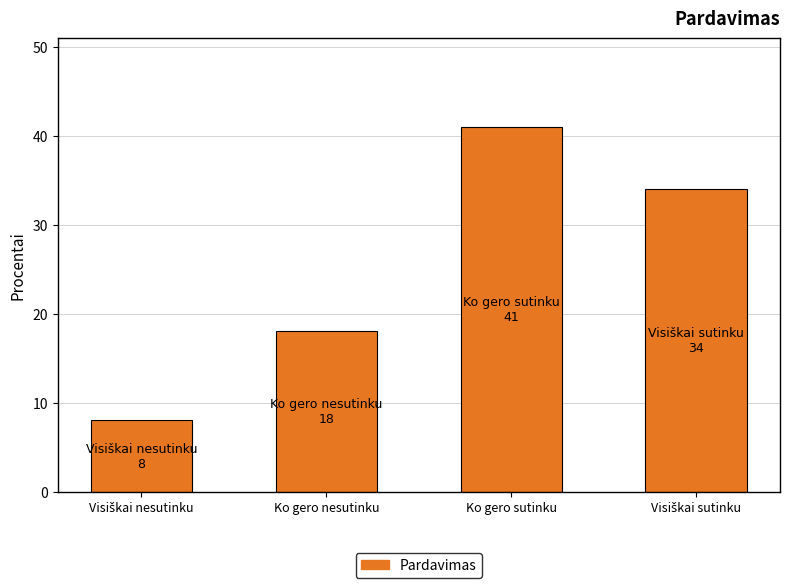

True or false: the data shows 41 at Ko gero sutinku.

True